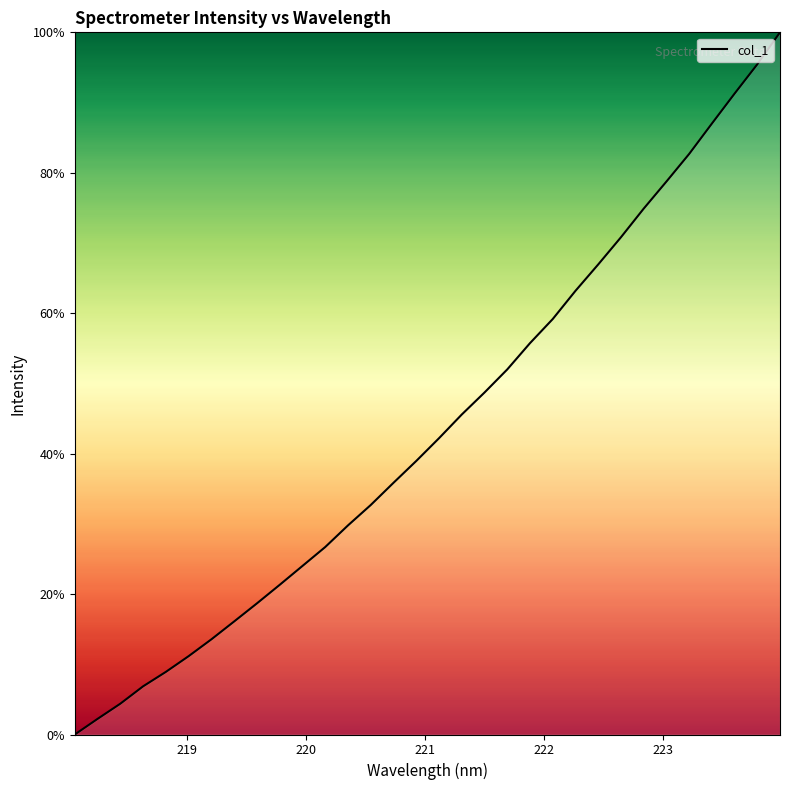

Is this an area chart (filled region under the line)?

No